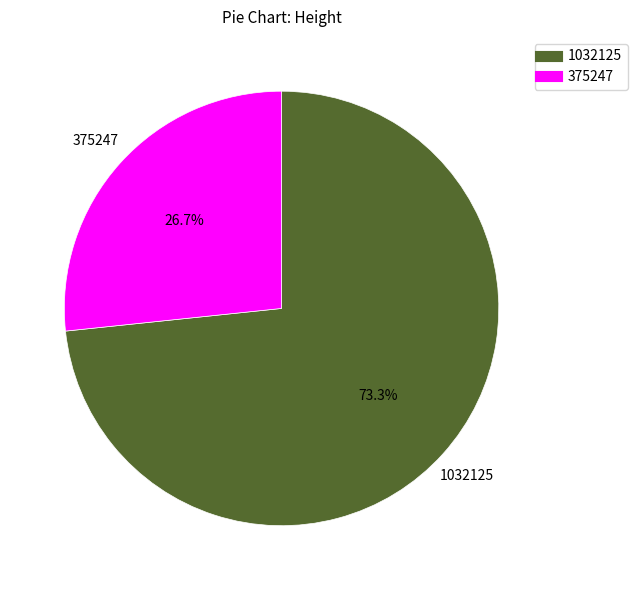

Is it true that 375247 is 35% of the pie?

False